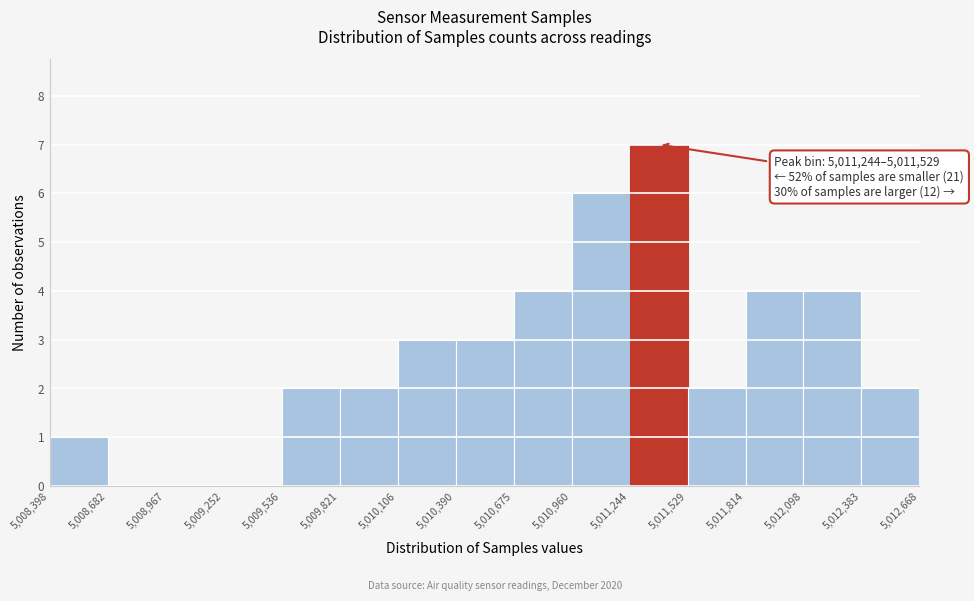

Over which range of the x-axis is the bar tallest?

5,011,244 to 5,011,529